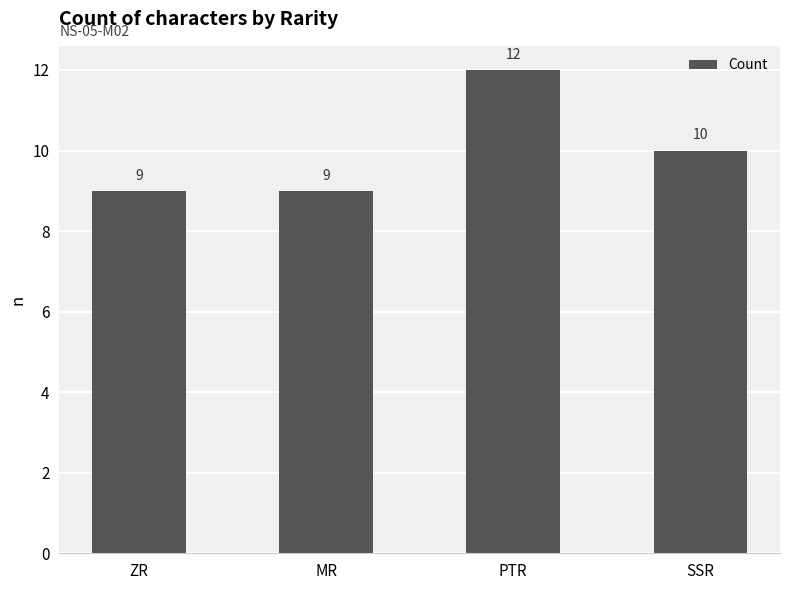

What is the label of the 1st bar from the right?

SSR